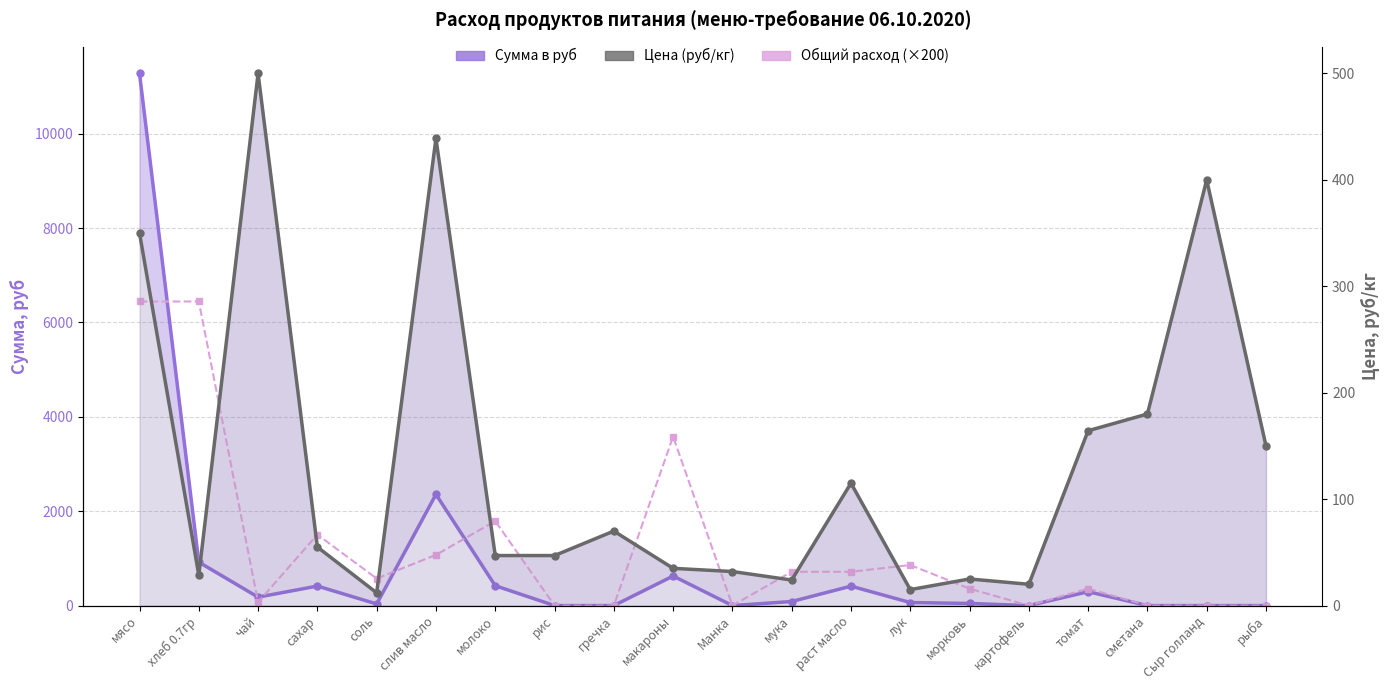

True or false: Цена (руб/кг) has a value of 18.0 at гречка.

False